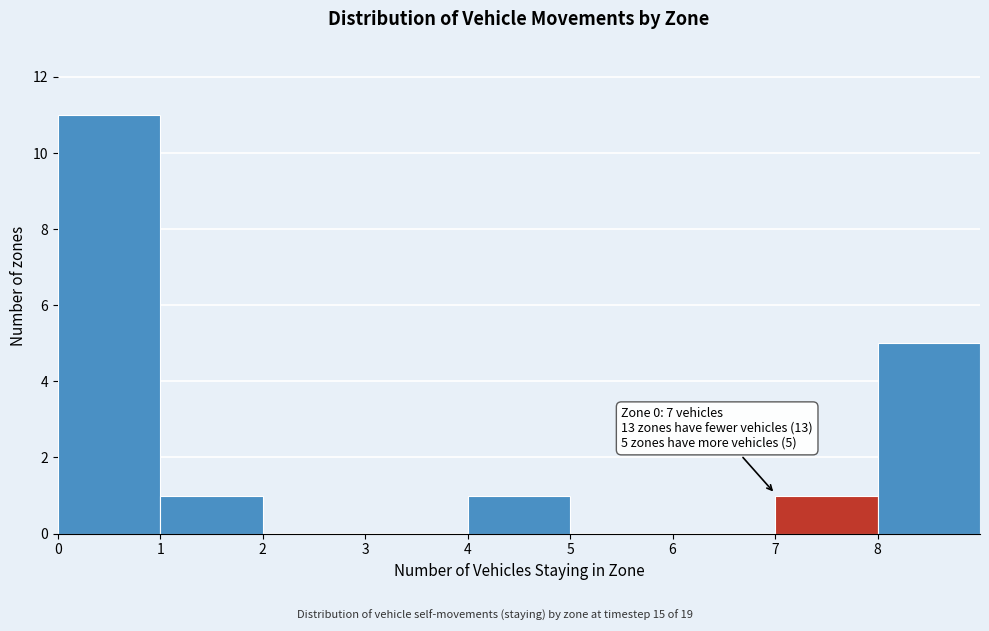

Which range on the x-axis has the tallest bar?

0 to 1